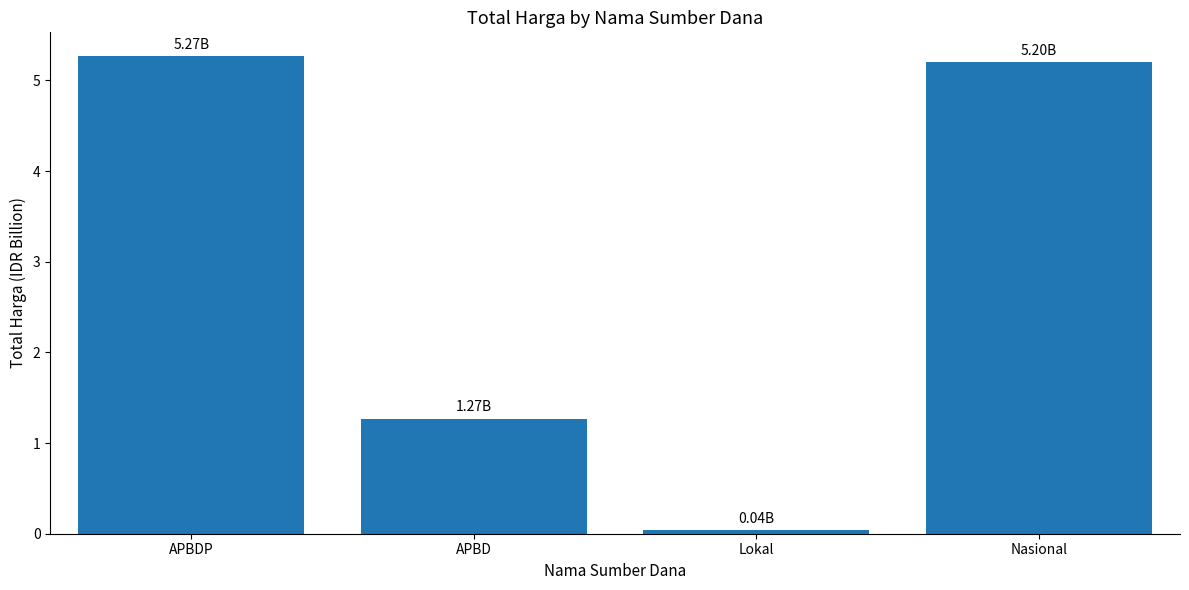

List the labels in order of value, largest first.

APBDP, Nasional, APBD, Lokal